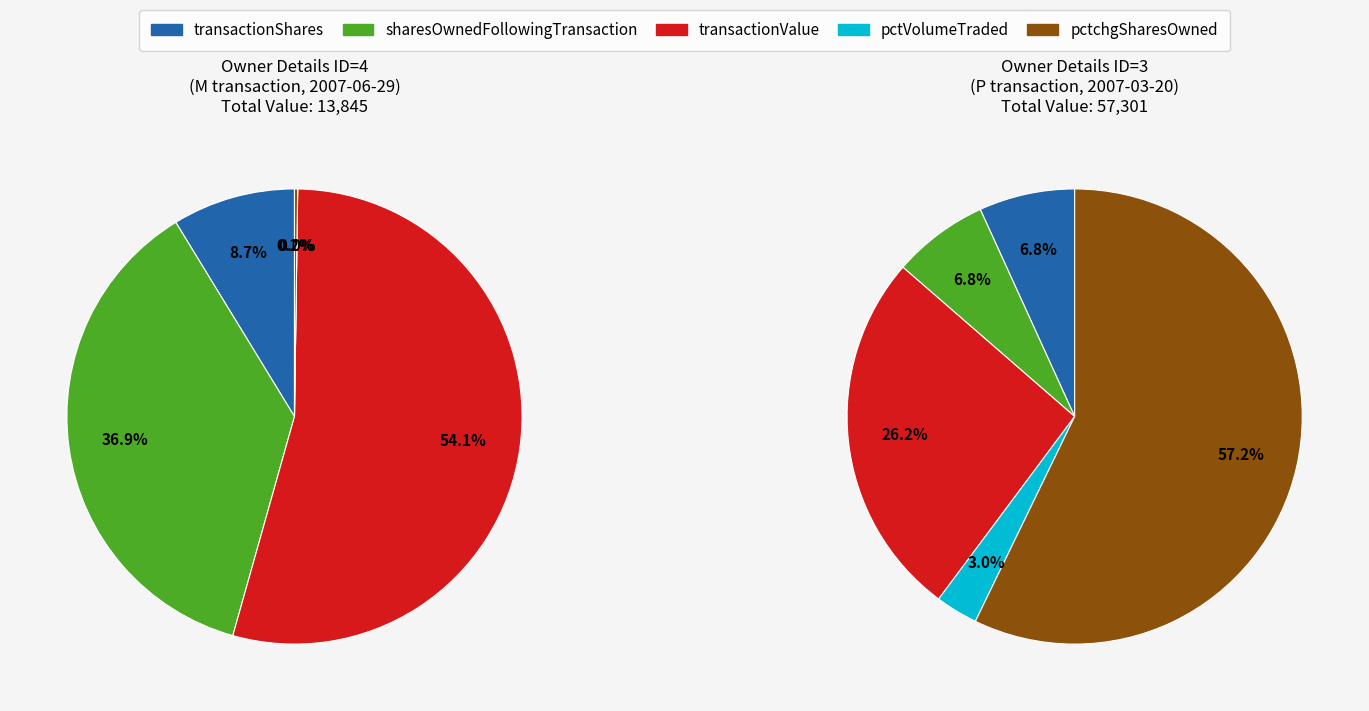

Is it true that pctVolumeTraded is 3% of the pie?

True